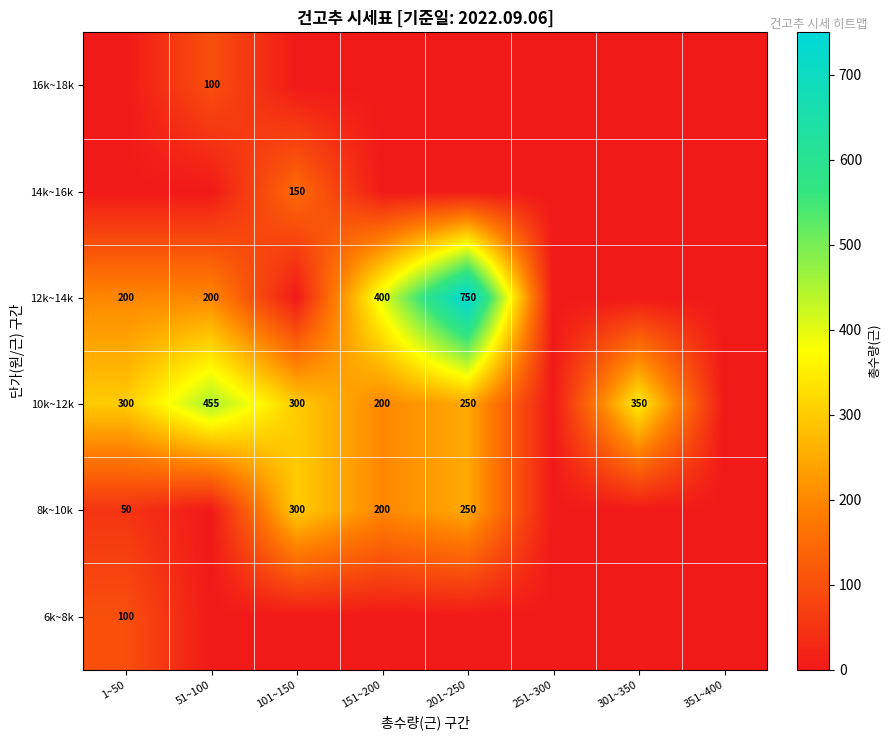

True or false: 8k~10k has a value of 97 at 151~200.

False